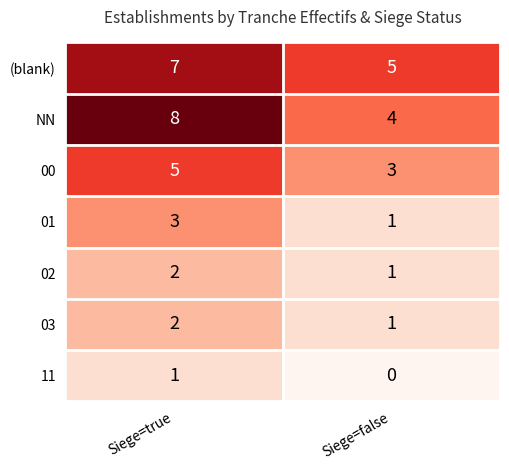

Read the NN value at Siege=true.

8